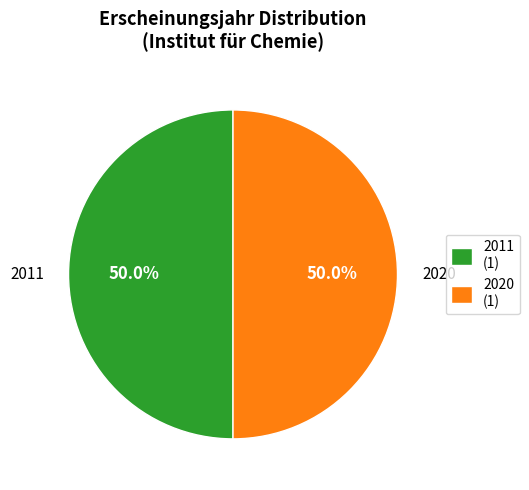

How many slices are in this pie chart?

2